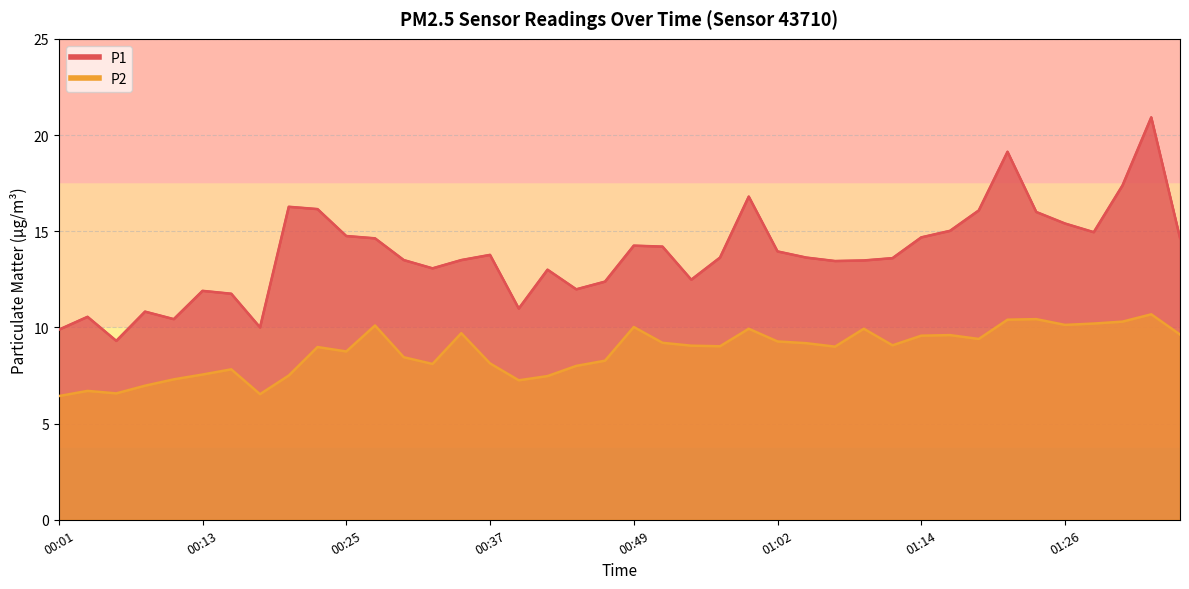

Rank the series at 01:11 from lowest to highest value.

P2, P1